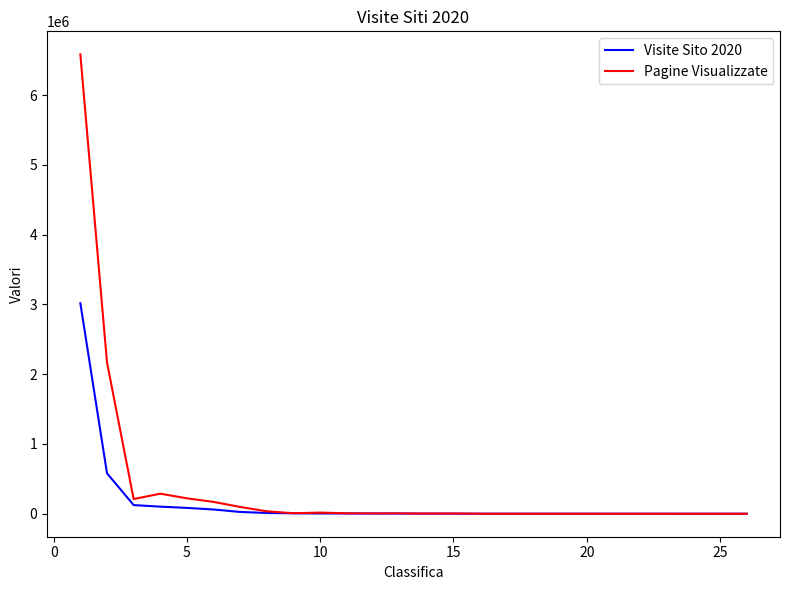

Which series has the largest range (max minus min)?

Pagine Visualizzate